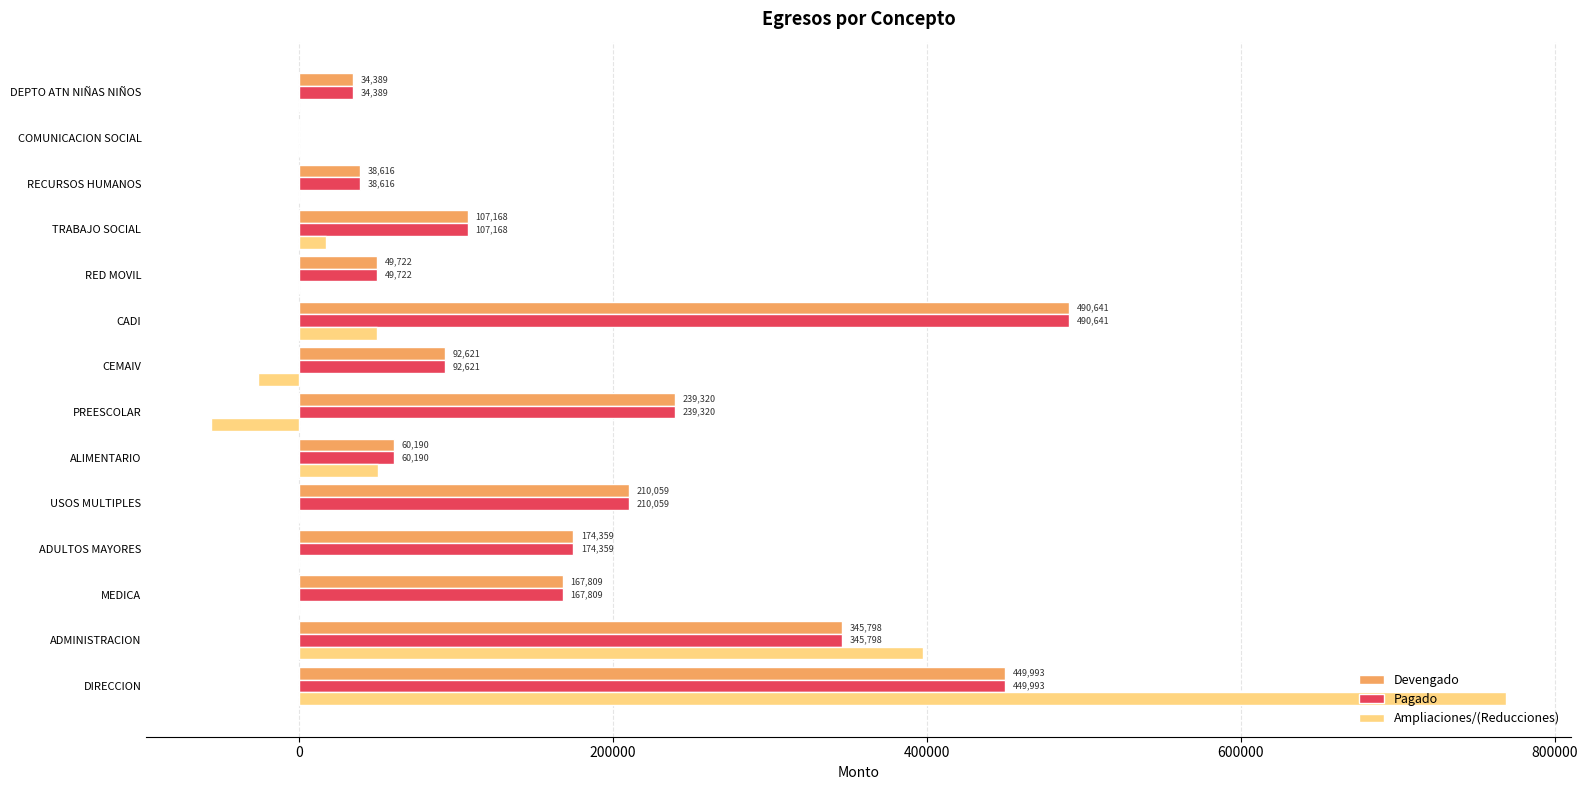

What is the maximum value shown in the chart?

769096.9